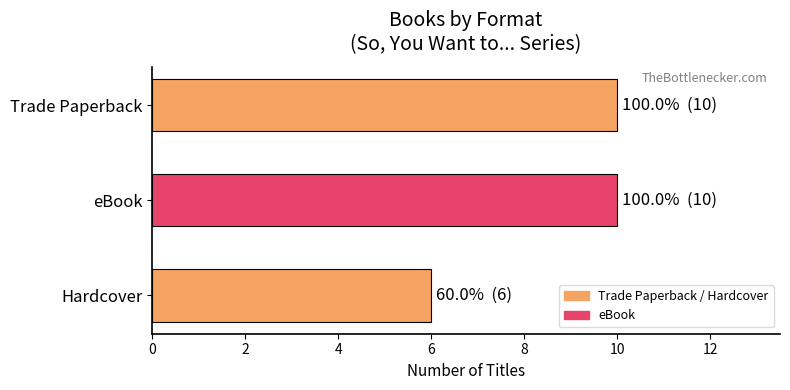

Reading bottom to top, what are all the values shown in this chart?

6	10	10